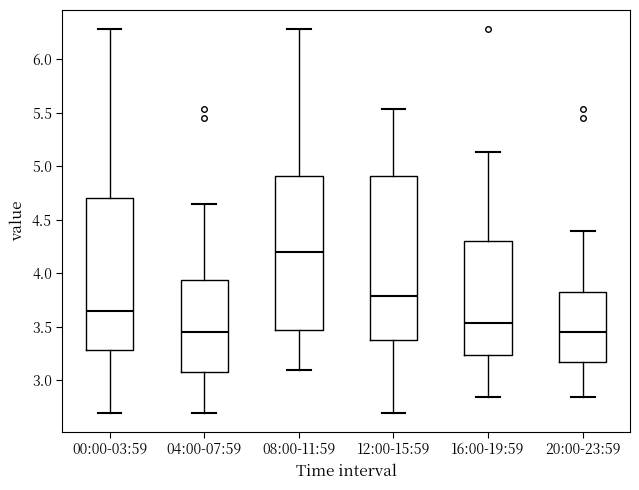

Reading left to right, read every box against the y-axis: the position of its median line, the range the box covers, and the ends of its whiskers. The values are not printed on the chart, so give them approximately, as read against the axis.

00:00-03:59: median 3.65, box 3.30 to 4.70, whiskers 2.70 to 6.30
04:00-07:59: median 3.45, box 3.10 to 3.95, whiskers 2.70 to 4.65
08:00-11:59: median 4.20, box 3.50 to 4.90, whiskers 3.10 to 6.30
12:00-15:59: median 3.80, box 3.40 to 4.90, whiskers 2.70 to 5.55
16:00-19:59: median 3.55, box 3.25 to 4.30, whiskers 2.85 to 5.15
20:00-23:59: median 3.45, box 3.20 to 3.85, whiskers 2.85 to 4.40